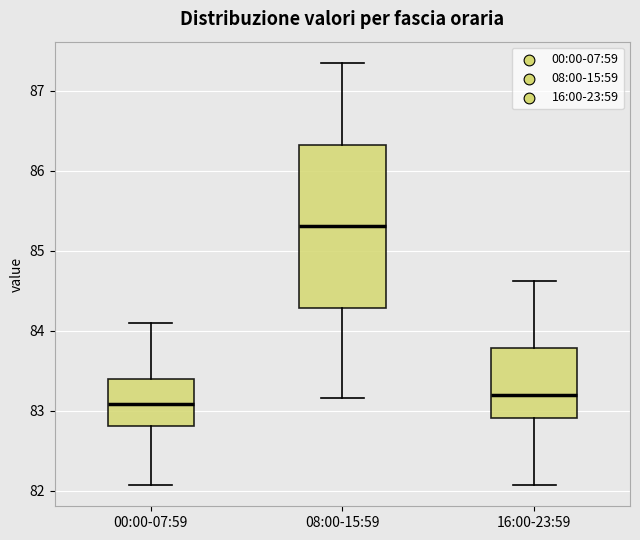

Which box has the highest median line?

08:00-15:59